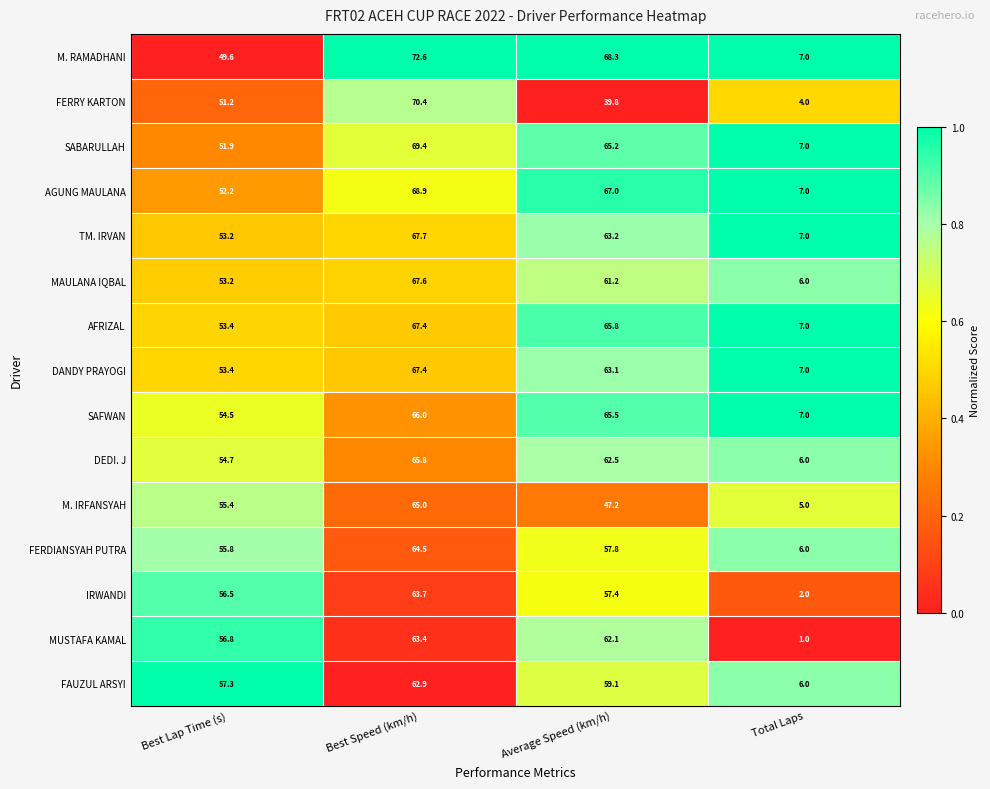

At which label does MUSTAFA KAMAL reach its minimum?

Total Laps